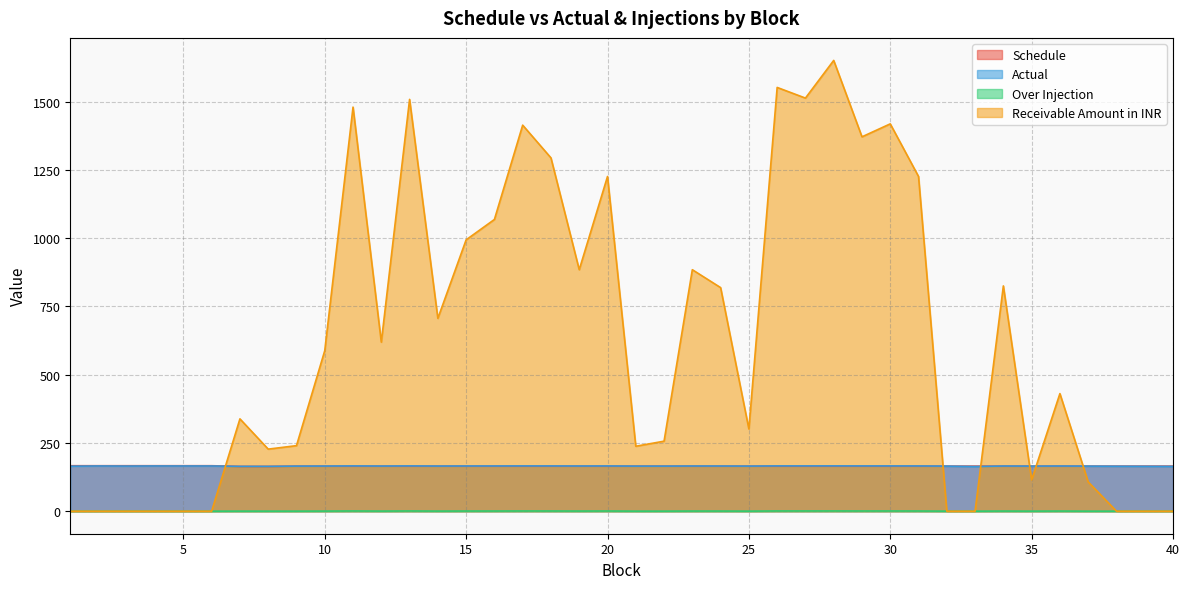

Between 8 and 9, which is larger?

9